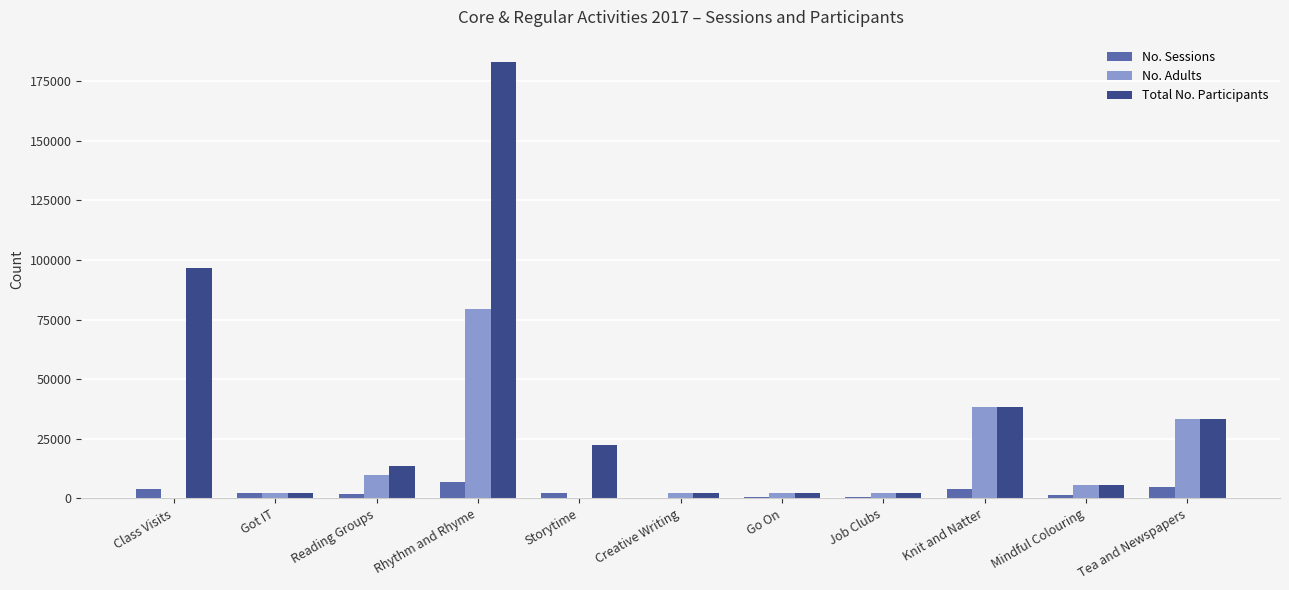

Between Class Visits and Reading Groups, which series saw the biggest shift?

Total No. Participants